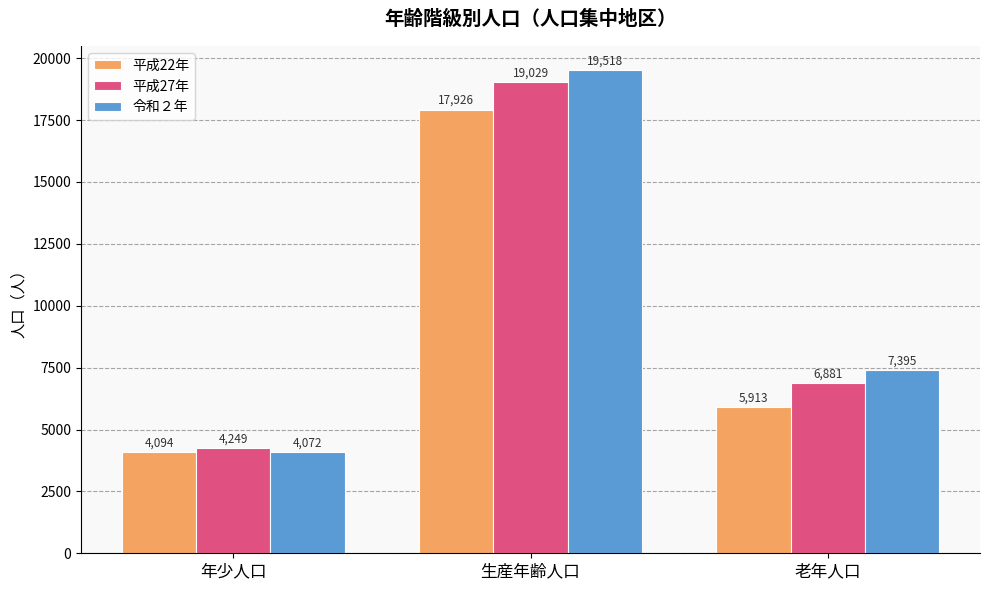

At 生産年齢人口, list the series in order from largest to smallest.

令和２年, 平成27年, 平成22年